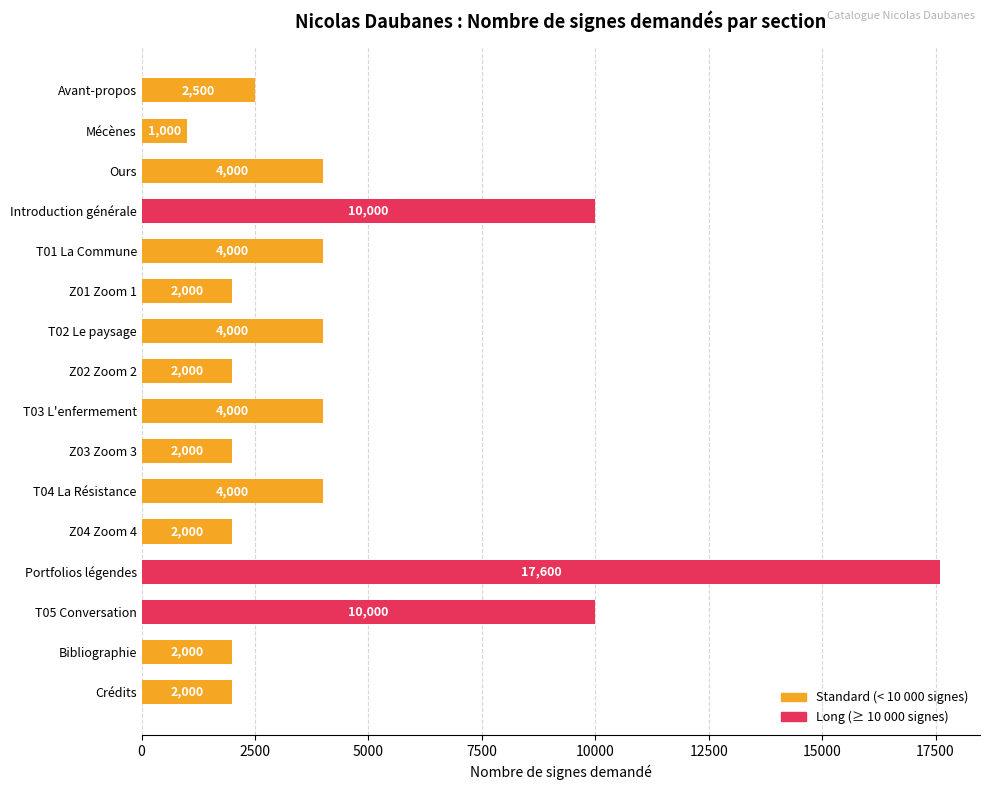

What is the value of the 3rd bar from the top?

4000